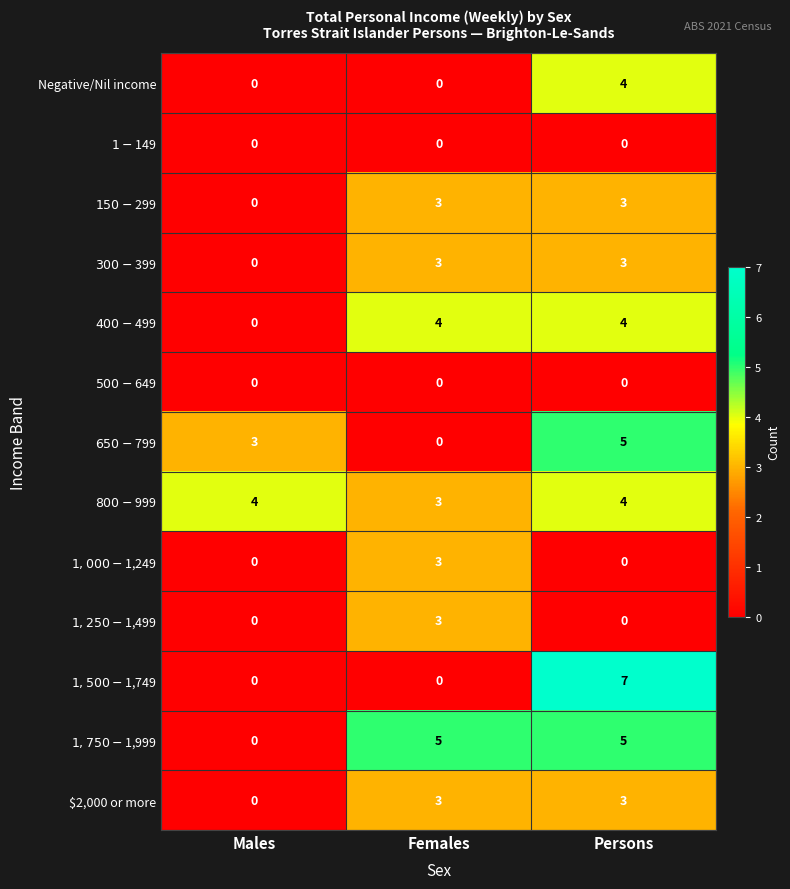

What is the difference between the highest and lowest values at Females?

5